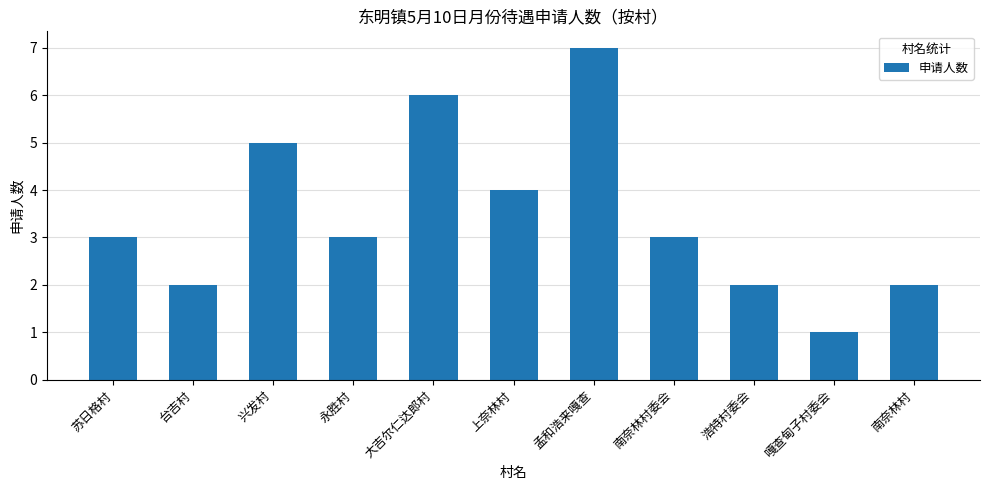

Reading right to left, transcribe all the data shown in this chart.

2	1	2	3	7	4	6	3	5	2	3